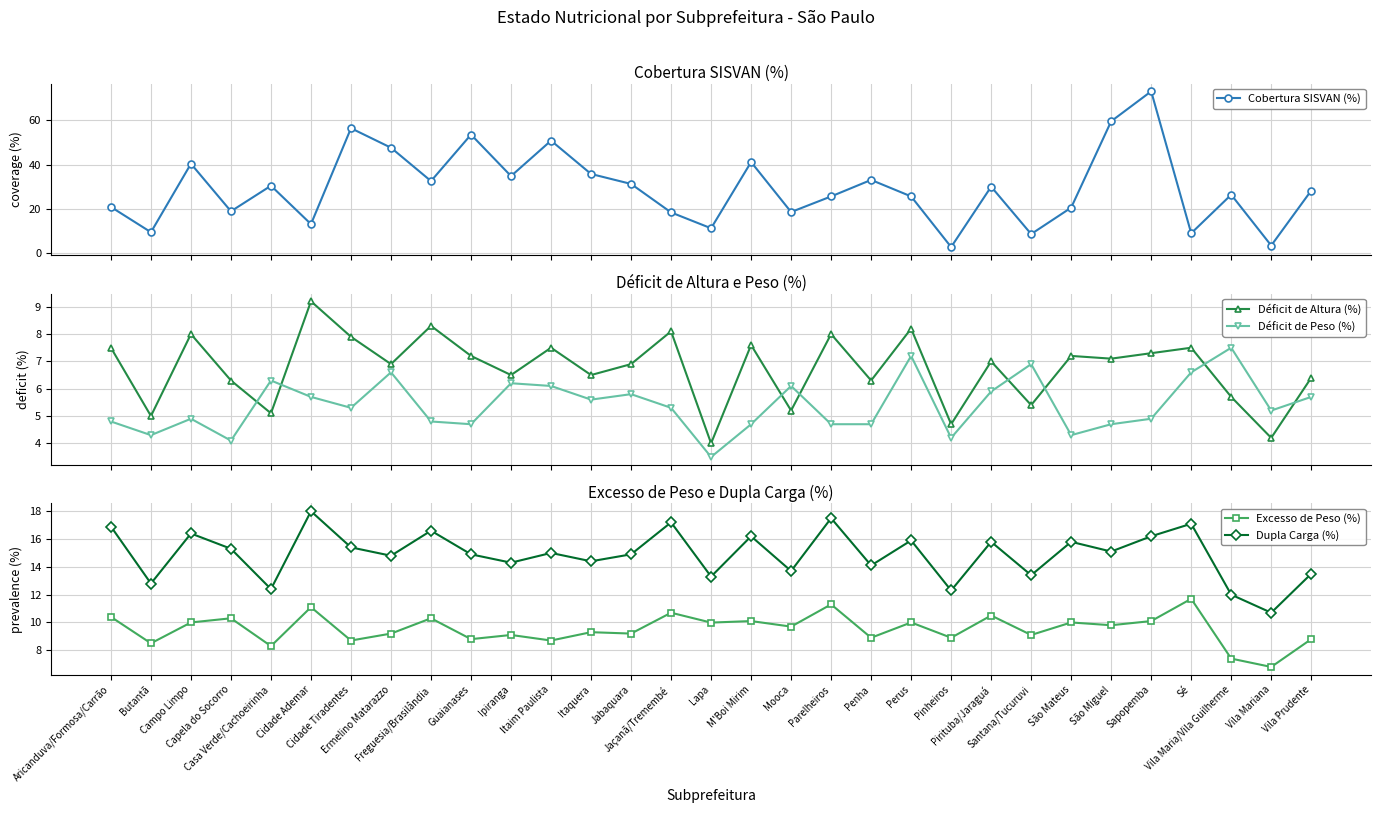

Which series has the largest total across all categories?

Cobertura SISVAN (%)